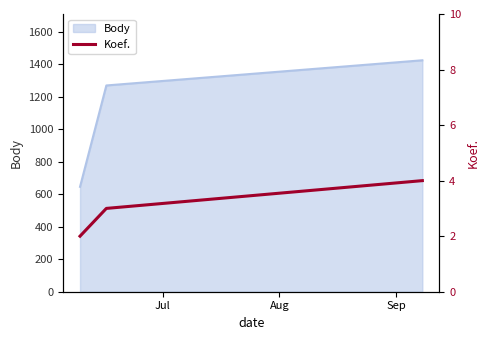

Reading left to right, what are all the values shown in this chart?

2	3	4